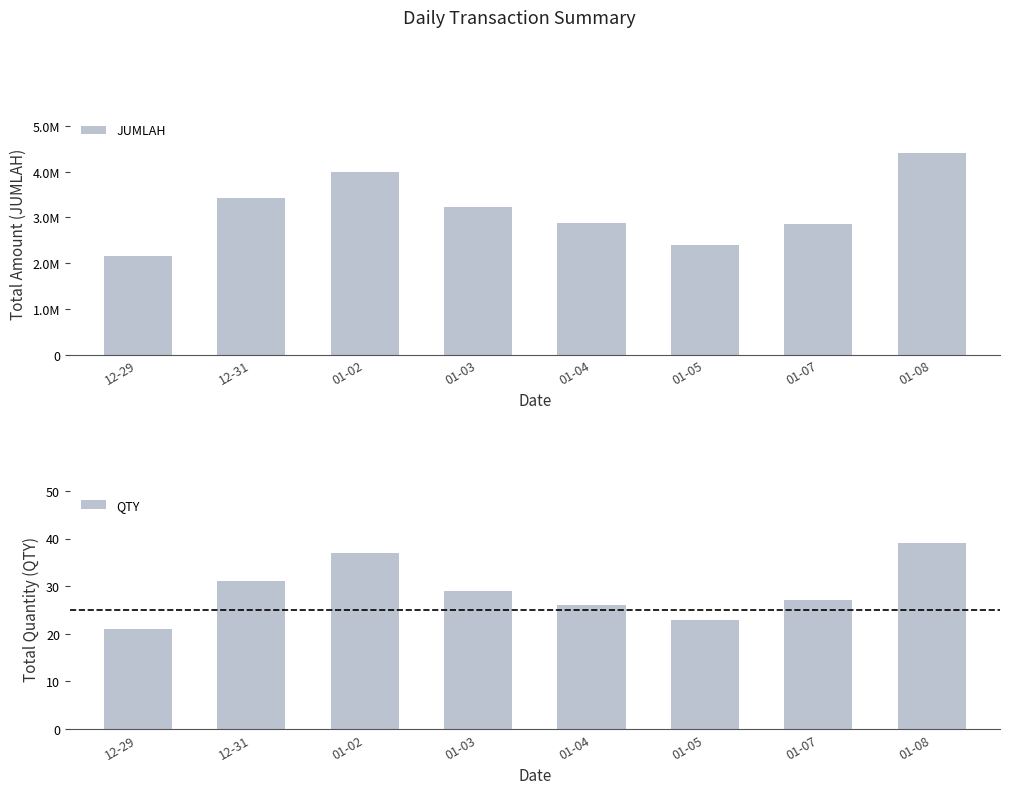

How many values in the QTY series exceed 29?

3